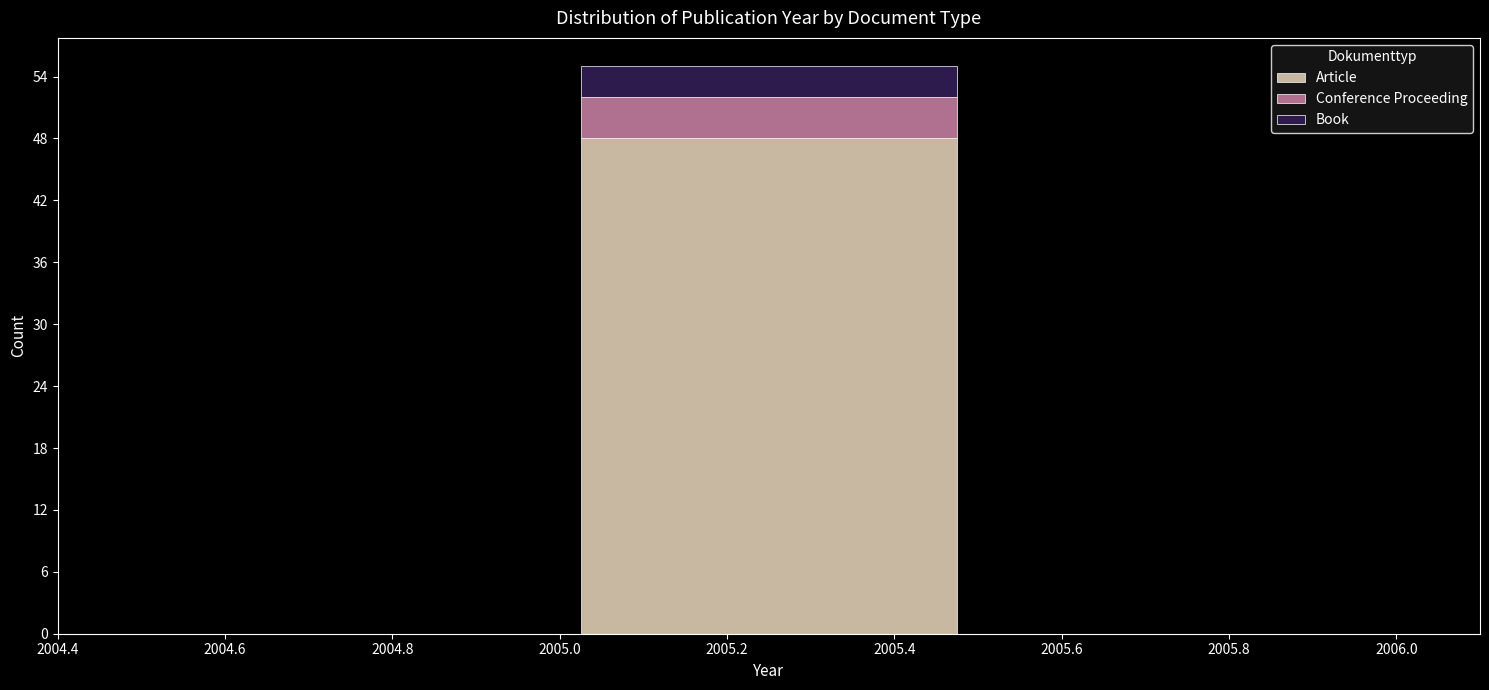

Reading left to right, transcribe this chart: for each stacked bar, give the range it covers on the x-axis and its total height. The values are not printed on the chart, so give them approximately, as read against the axis.

2004.5 to 2005.0: 0
2005.0 to 2005.5: 55
2005.5 to 2006.0: 0